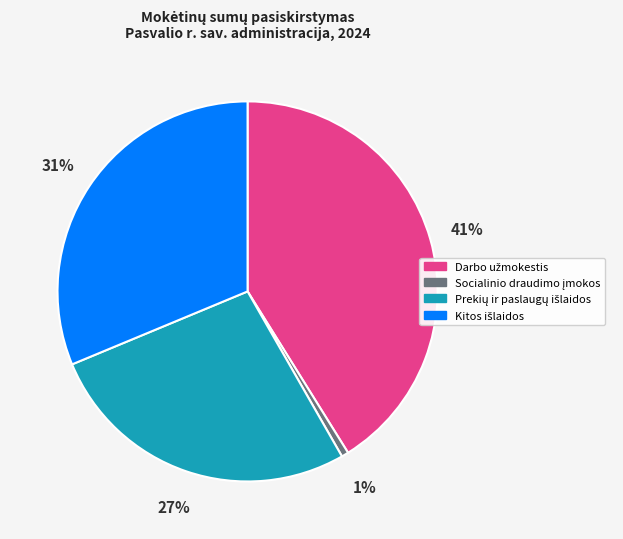

To the nearest percent, what is the average slice percentage?

25%